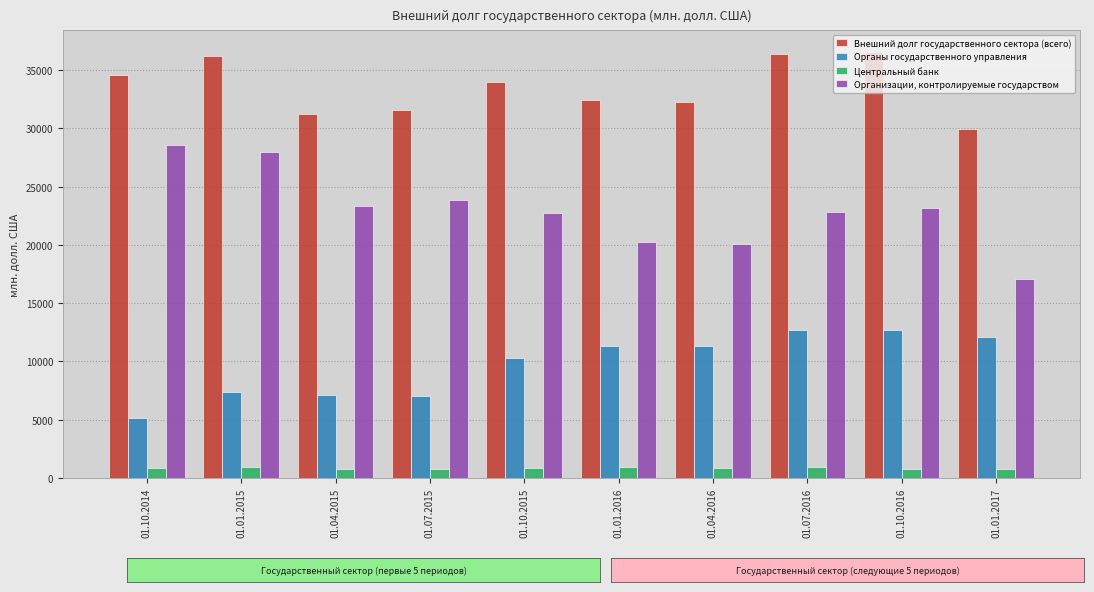

How many data points does each series have?

10